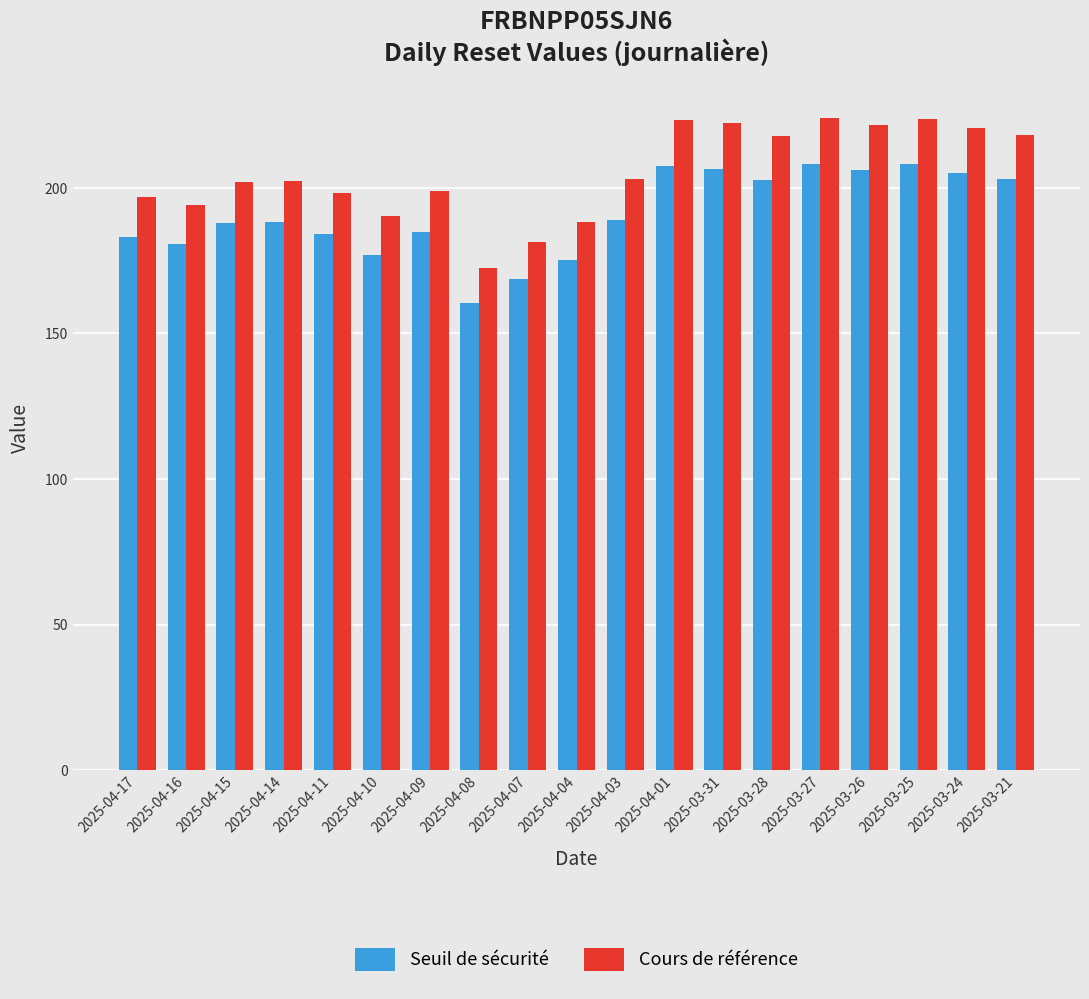

What is the difference between the Seuil de sécurité values at 2025-03-27 and 2025-03-28?

5.5